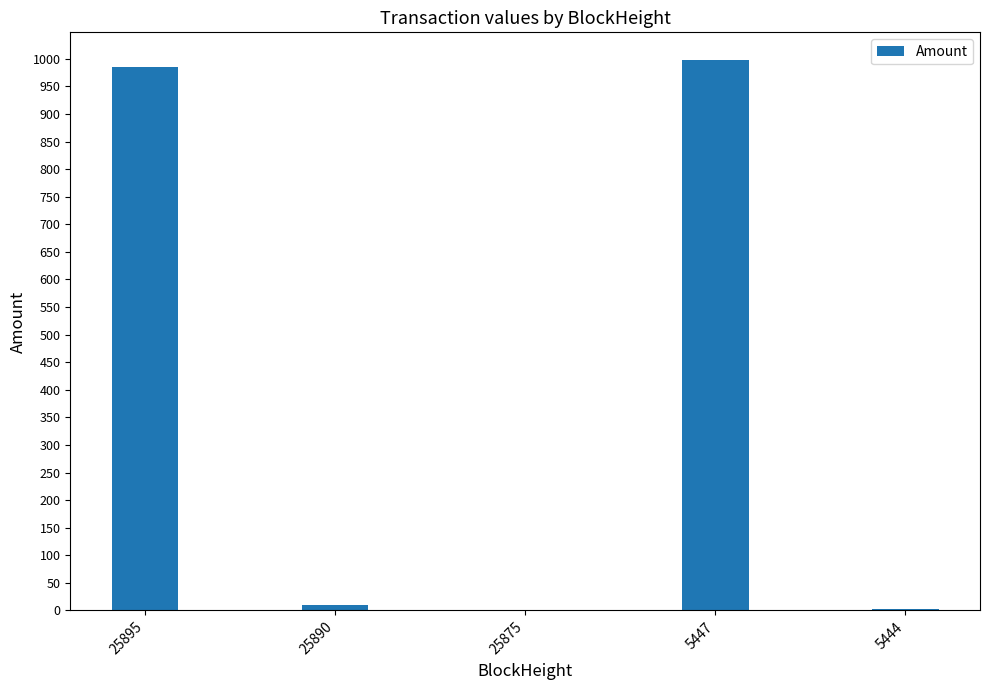

What is the change in value from 25890 to 5444?

-8.0